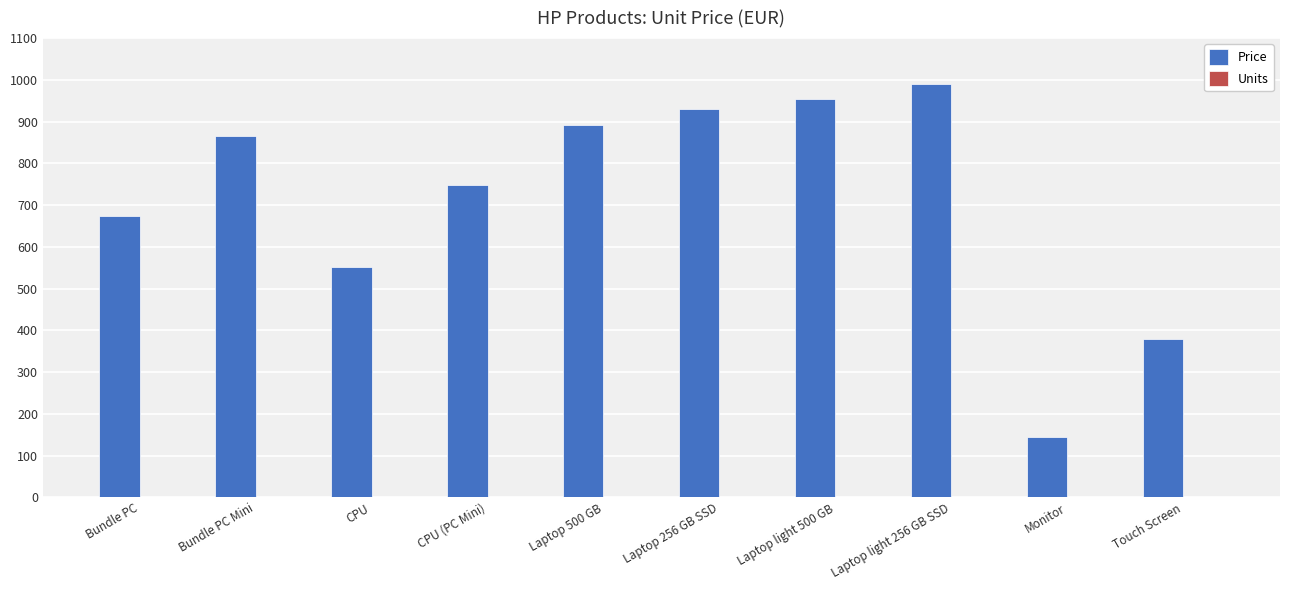

Count the number of categories in the chart.

10